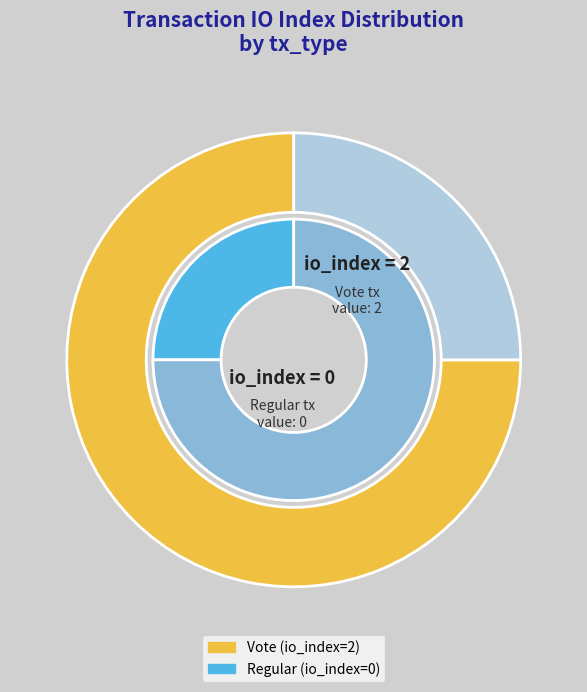

What percentage do Regular (io_index=0) and Vote (io_index=2) together represent?

100.0%